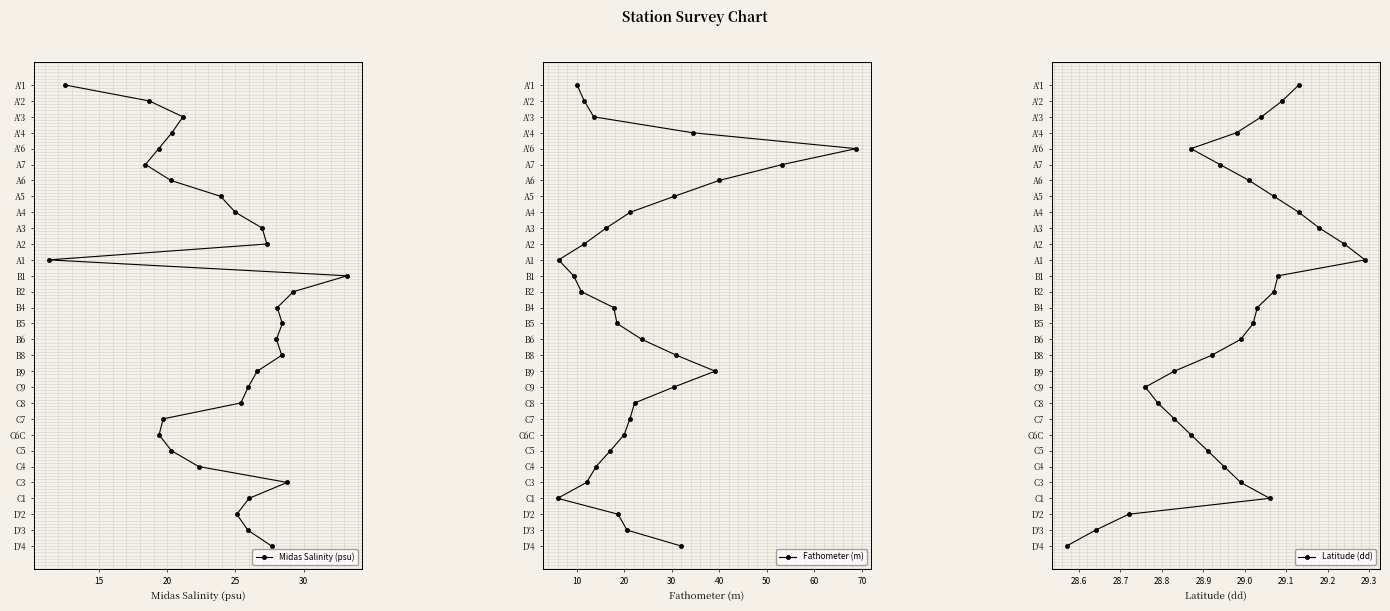

What are all the series names shown in the legend?

Midas Salinity (psu), Fathometer (m), Latitude (dd)